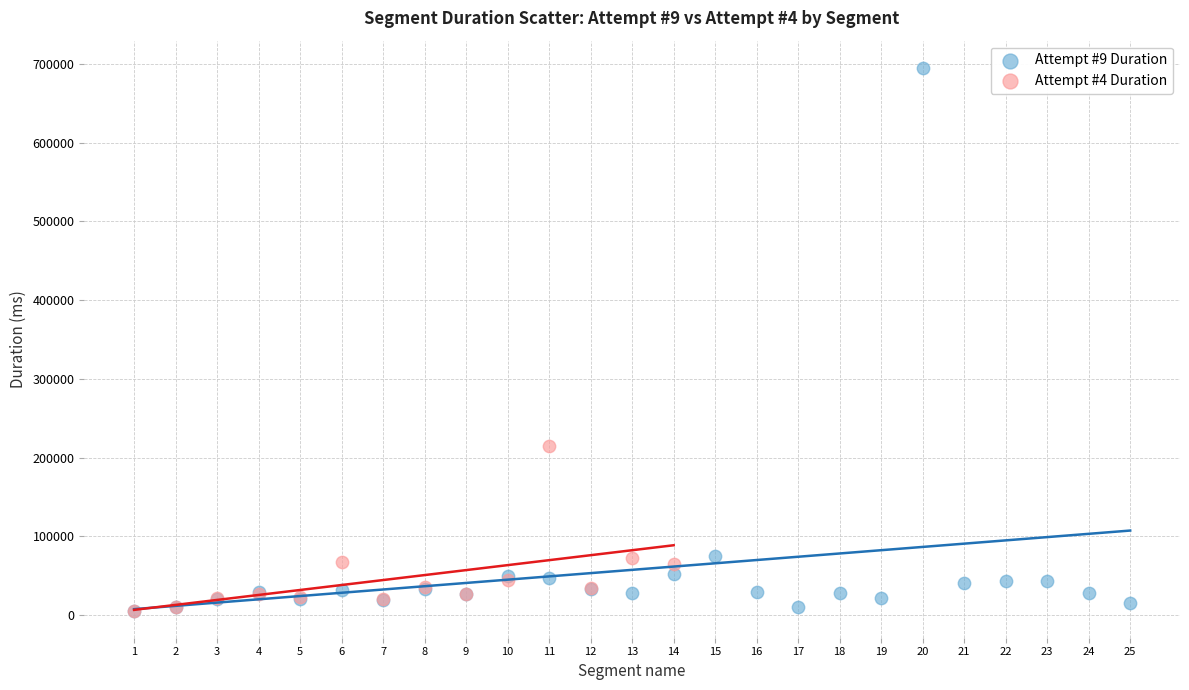

Which series contains the highest Y value?

Attempt #9 Duration